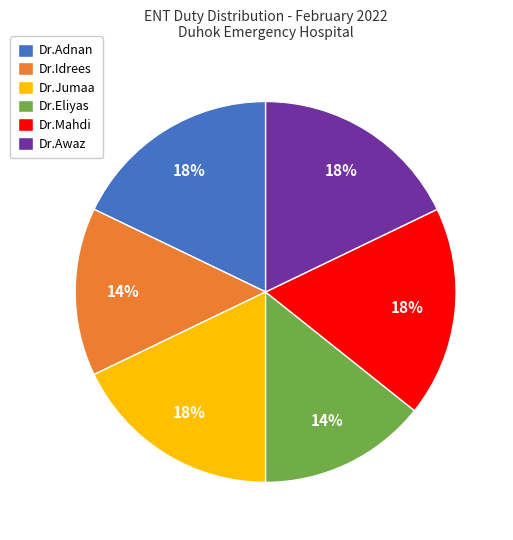

Count the number of slices in the pie.

6